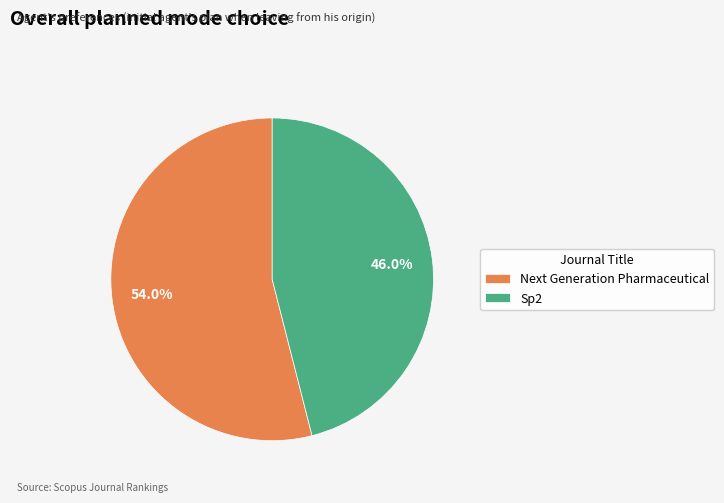

Rank the categories by value from highest to lowest.

Next Generation Pharmaceutical, Sp2